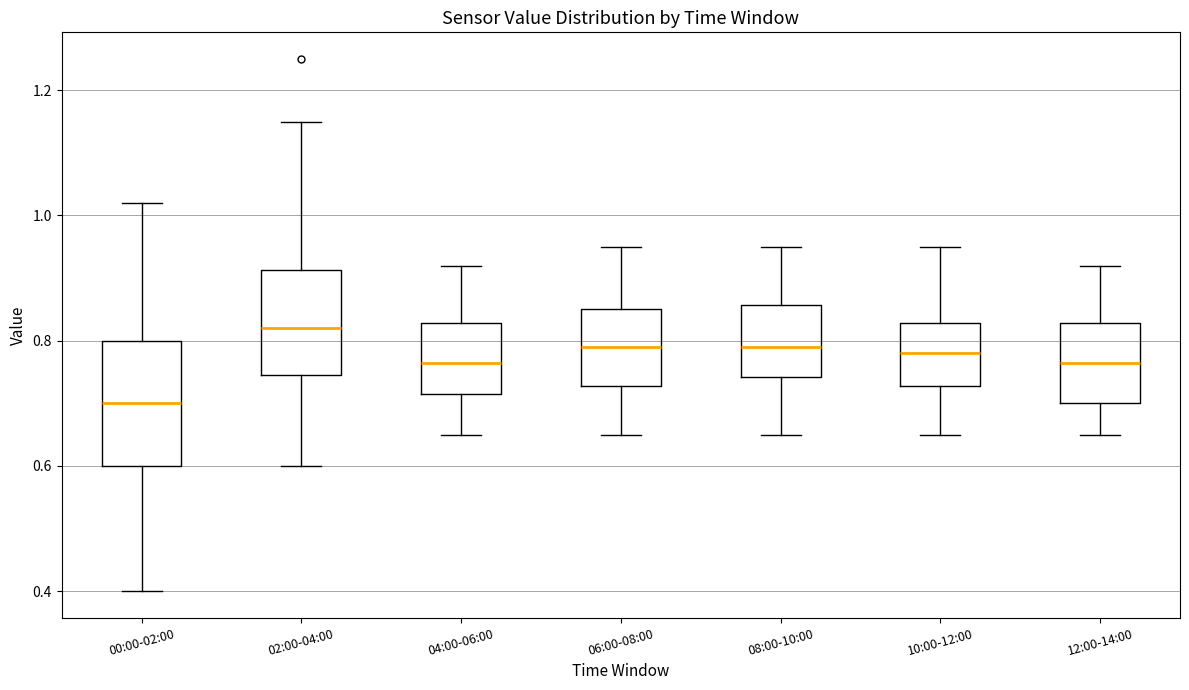

Reading left to right, read every box against the y-axis: the position of its median line, the range the box covers, and the ends of its whiskers. The values are not printed on the chart, so give them approximately, as read against the axis.

00:00-02:00: median 0.70, box 0.60 to 0.80, whiskers 0.40 to 1.02
02:00-04:00: median 0.82, box 0.74 to 0.92, whiskers 0.60 to 1.16
04:00-06:00: median 0.76, box 0.72 to 0.82, whiskers 0.66 to 0.92
06:00-08:00: median 0.80, box 0.72 to 0.86, whiskers 0.66 to 0.96
08:00-10:00: median 0.80, box 0.74 to 0.86, whiskers 0.66 to 0.96
10:00-12:00: median 0.78, box 0.72 to 0.82, whiskers 0.66 to 0.96
12:00-14:00: median 0.76, box 0.70 to 0.82, whiskers 0.66 to 0.92